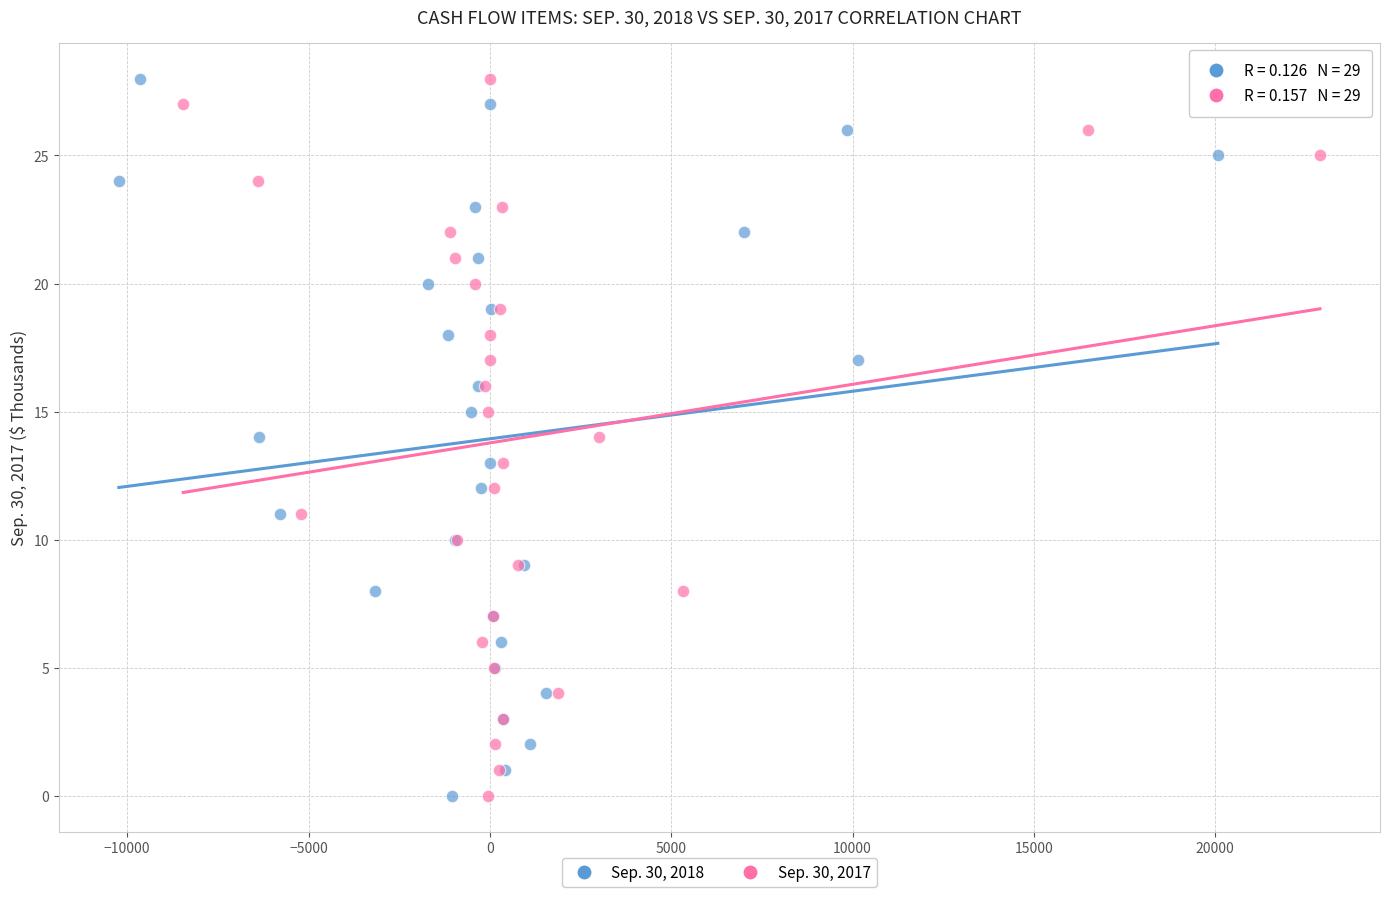

What are all the series names shown in the legend?

Sep. 30, 2018, Sep. 30, 2017